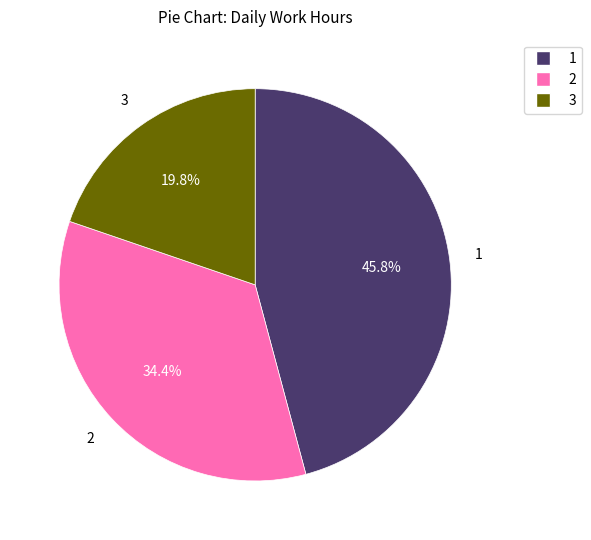

Does any single category account for the majority?

No